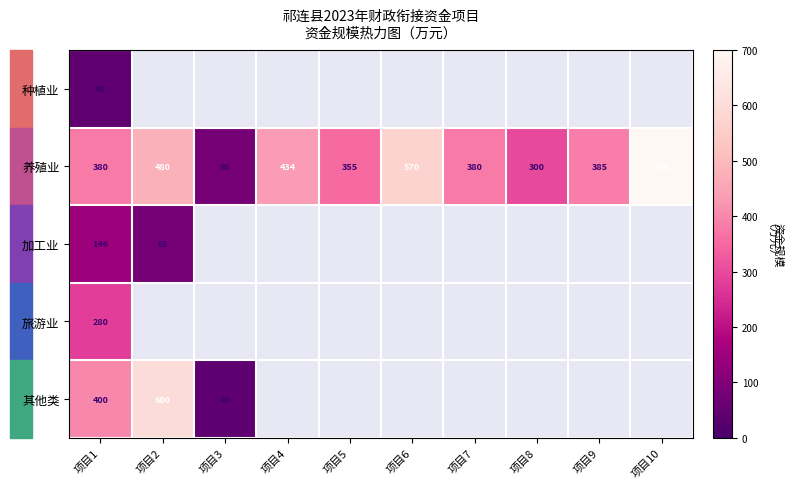

What value does the 养殖业 series have at 项目2, to the nearest 50?

500